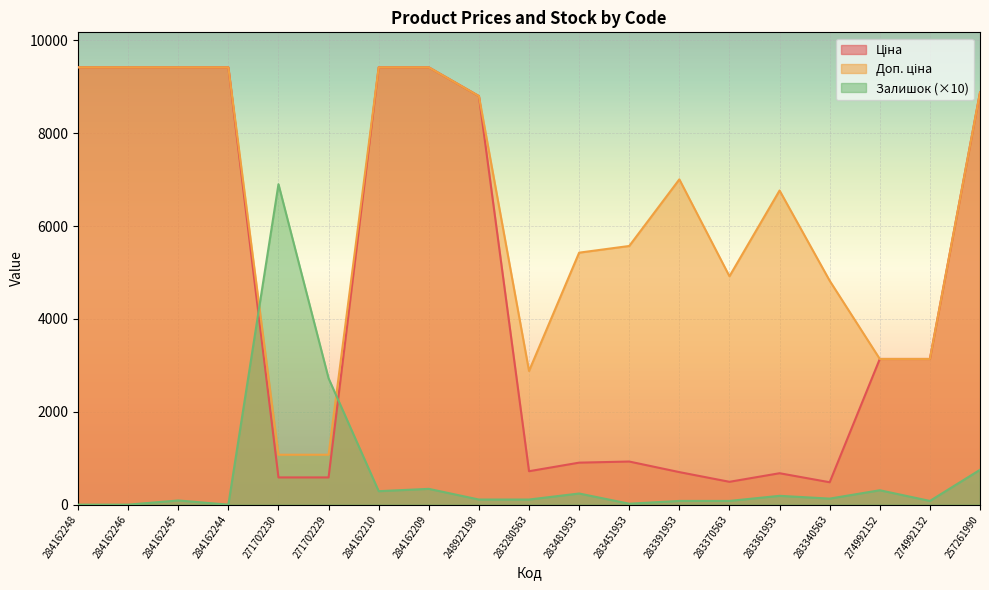

Where does the Залишок series first go above 110?

271702230